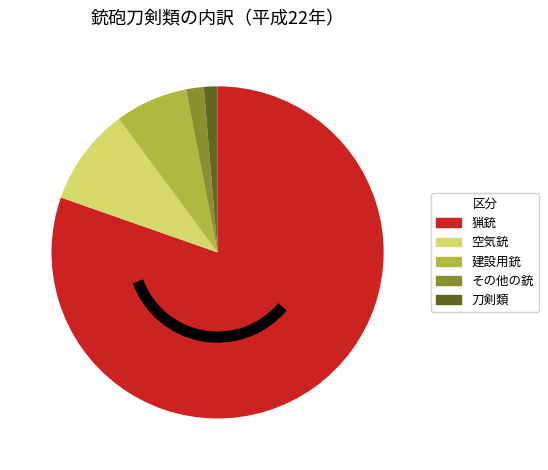

Which has a higher value, 空気銃 or 刀剣類?

空気銃